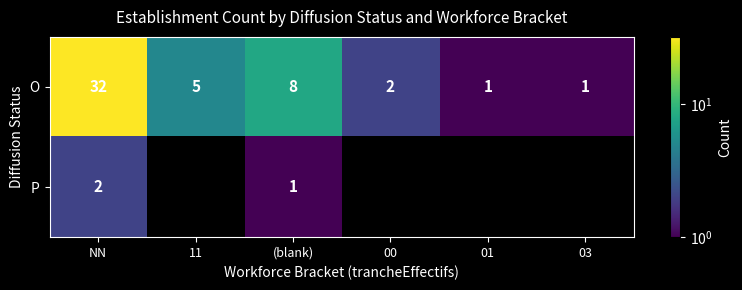

What value does the O series have at NN, to the nearest 10?

30